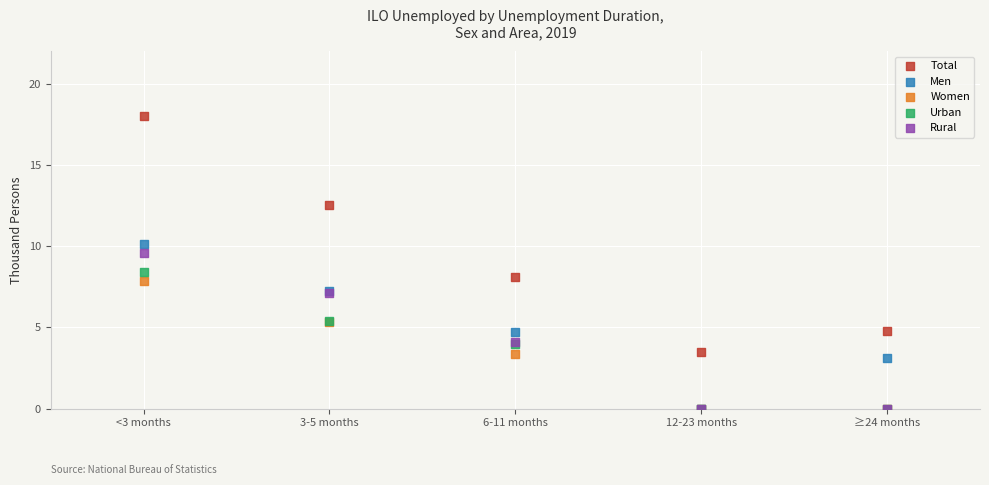

What are all the series names shown in the legend?

Total, Men, Women, Urban, Rural